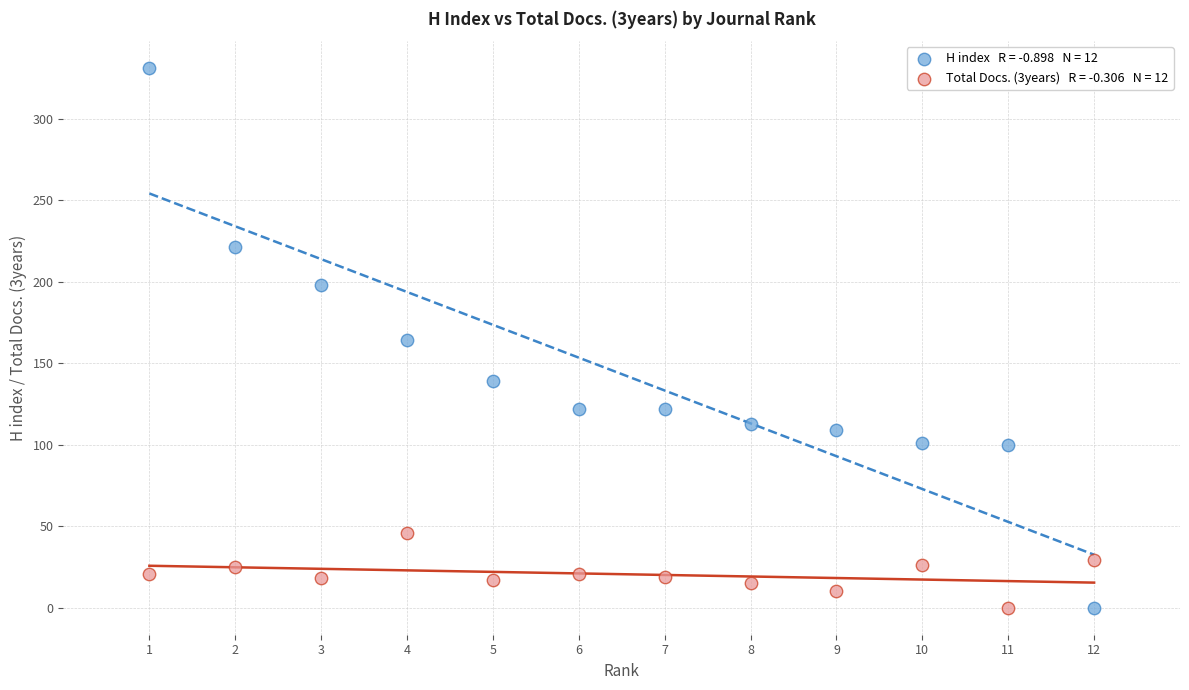

Across all data points, what is the range of Y values (max minus min)?

331